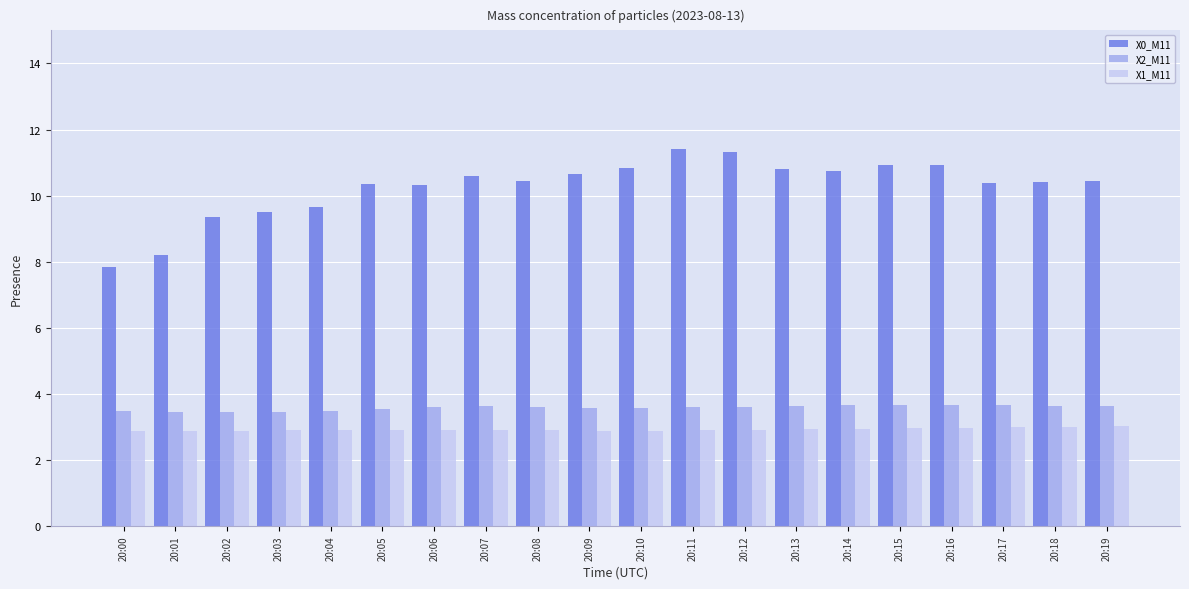

Which series has the widest spread of values?

X0_M11